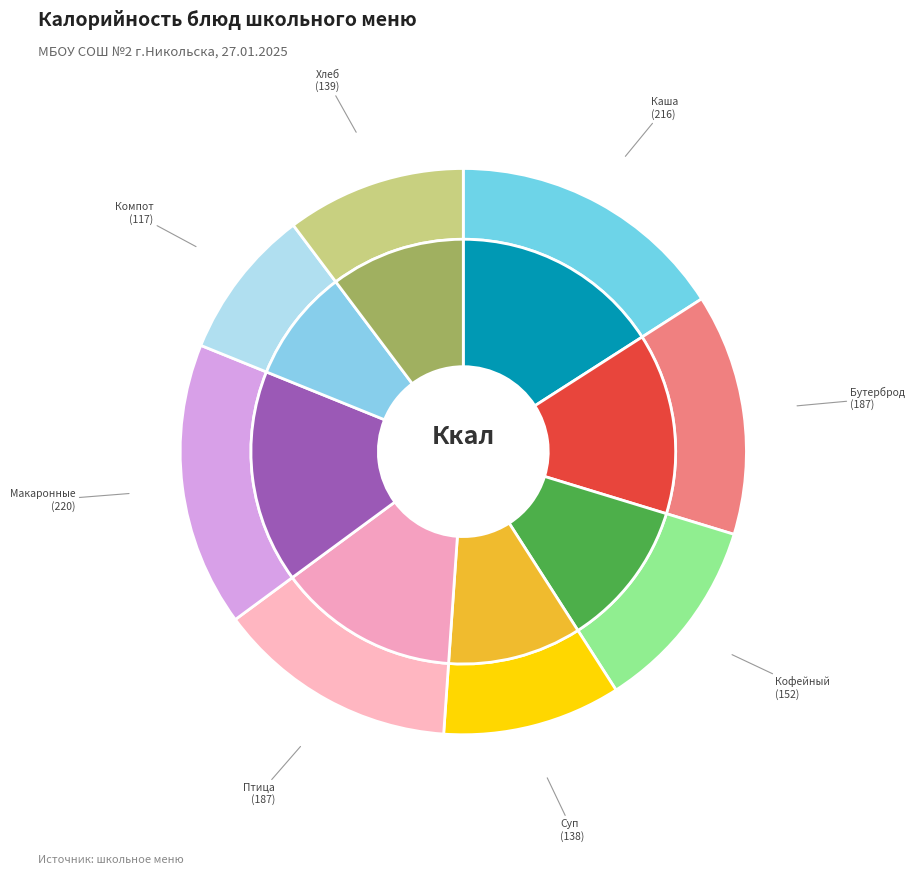

Rank the categories by value from lowest to highest.

Компот из апельсинов, Суп картофельный с рыбой, Хлеб ржано-пшеничный, Кофейный напиток, Бутерброд с сыром, Птица тушеная в соусе, Каша пшенная молочная, Макаронные изделия